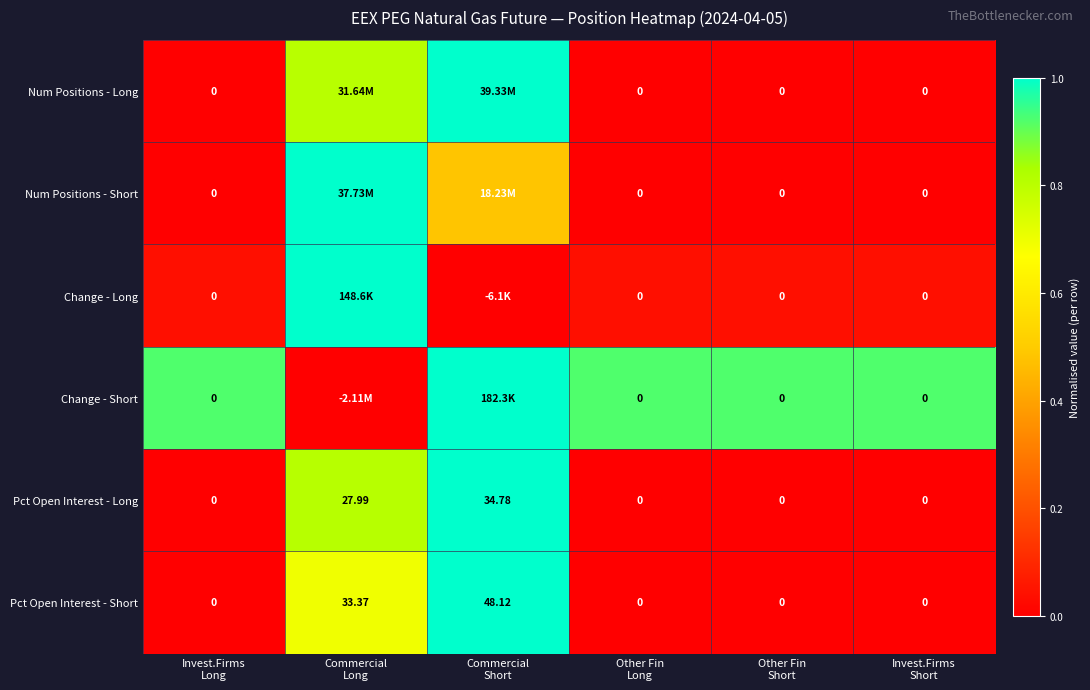

Which category has the highest value in the Pct Open Interest - Short series?

Commercial Short